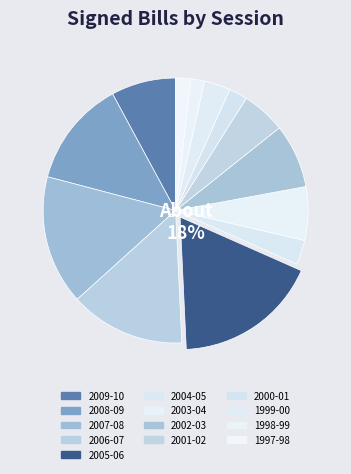

How many slices are in this pie chart?

13